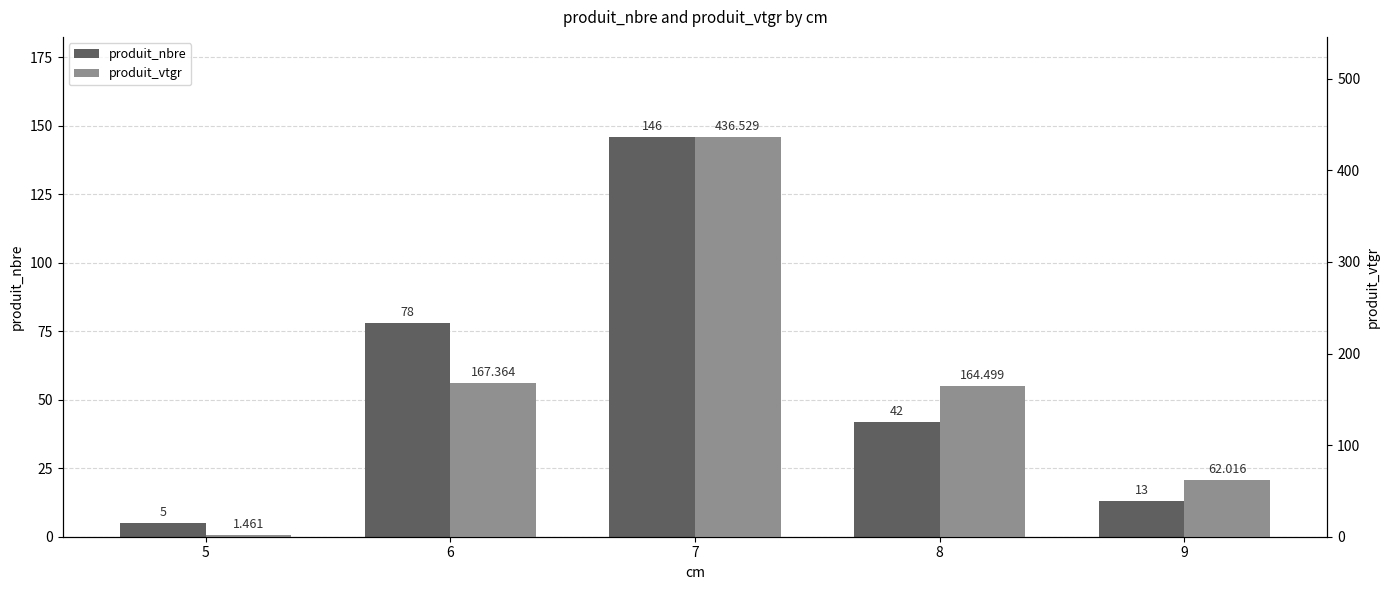

List the series in order of their peak value, highest first.

produit_vtgr, produit_nbre